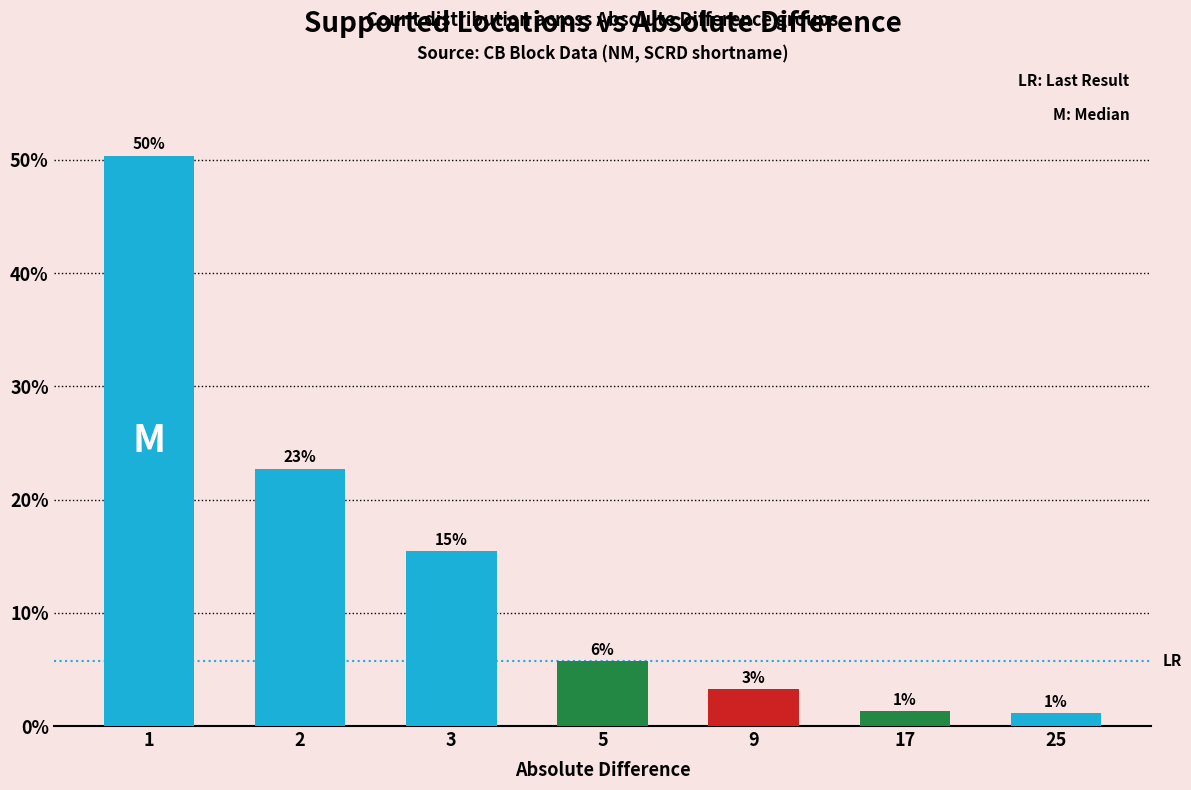

What is the minimum value shown in the chart?

1.1